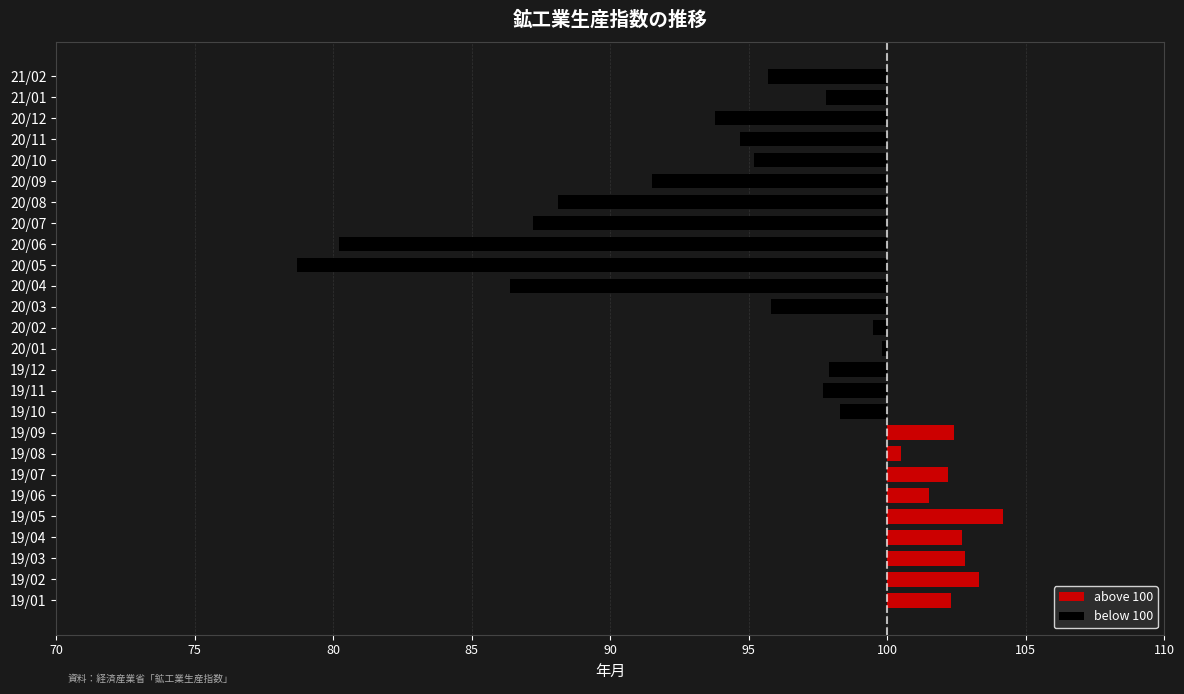

Reading right to left, list all the values displayed in this chart.

above 100: 0.0	0.0	0.0	0.0	0.0	0.0	0.0	0.0	0.0	0.0	0.0	0.0	0.0	0.0	0.0	0.0	0.0	2.4	0.5	2.2	1.5	4.2	2.7	2.8	3.3	2.3
below 100: -4.3	-2.2	-6.2	-5.3	-4.8	-8.5	-11.9	-12.8	-19.8	-21.3	-13.6	-4.2	-0.5	-0.2	-2.1	-2.3	-1.7	0.0	0.0	0.0	0.0	0.0	0.0	0.0	0.0	0.0